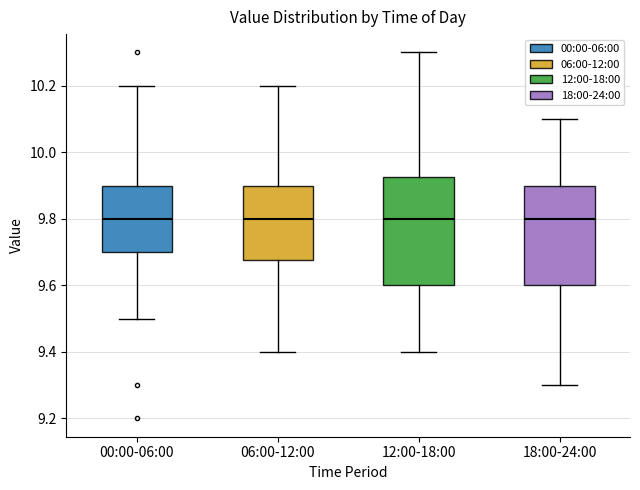

Where is the upper edge of the box for 18:00-24:00 on the y-axis? The values are not printed on the chart, so give them approximately, as read against the axis.

9.90